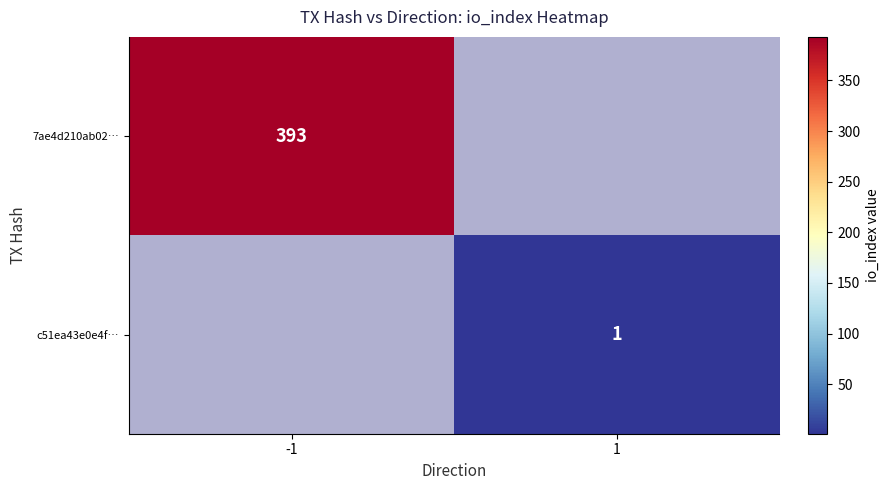

What is the difference between the highest and lowest values at -1?

393